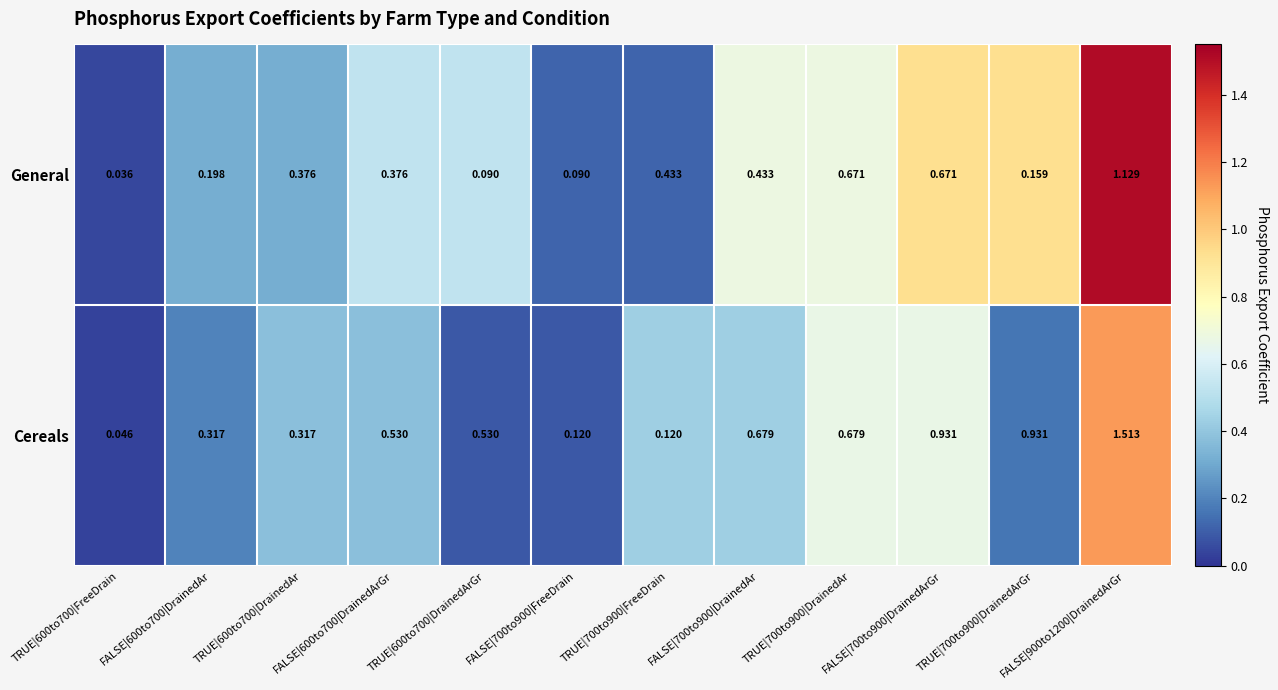

Which series changed the most between TRUE|600to700|DrainedAr and FALSE|900to1200|DrainedArGr?

Cereals